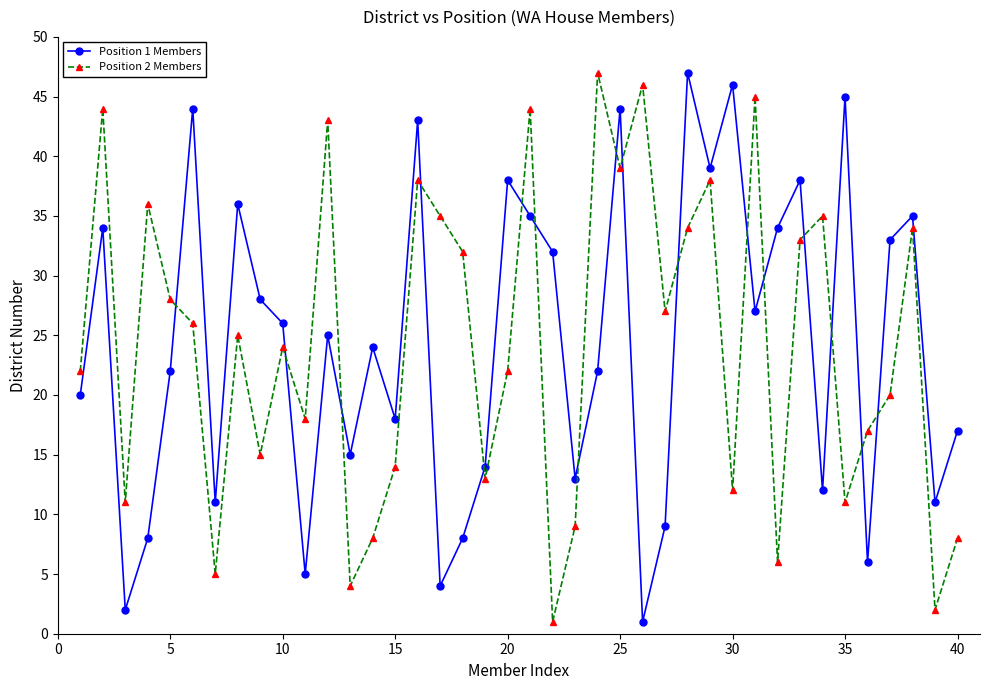

True or false: Position 1 Members has more than 1 interior local peaks.

True